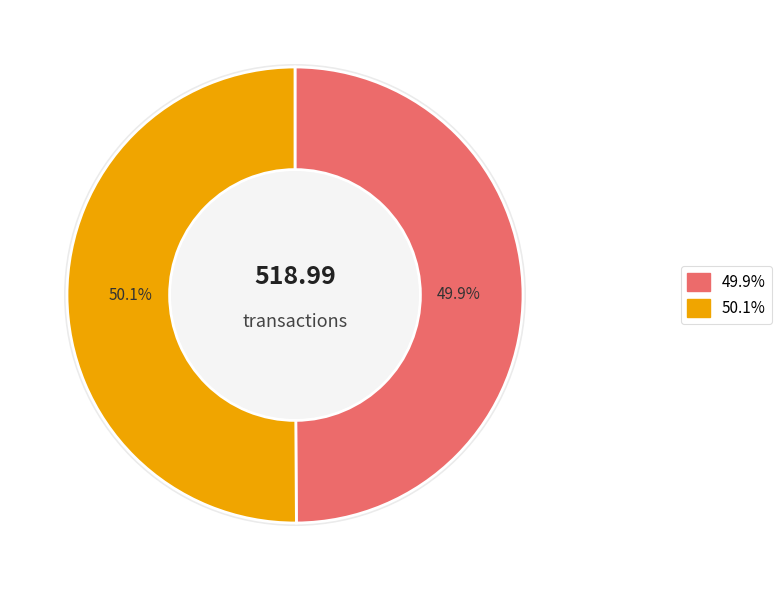

Is there a majority slice in this chart?

Yes